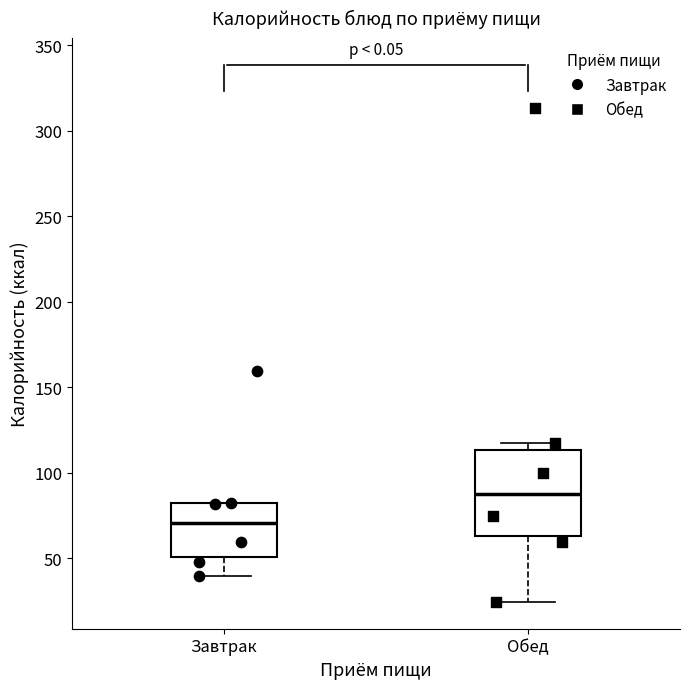

Reading left to right, transcribe this box plot: for each box, give where its median line is, the range the box spans, and where its two whiskers end, as read against the y-axis. The values are not printed on the chart, so give them approximately, as read against the axis.

Завтрак: median 70, box 50 to 80, whiskers 40 to 80
Обед: median 85, box 65 to 115, whiskers 25 to 120